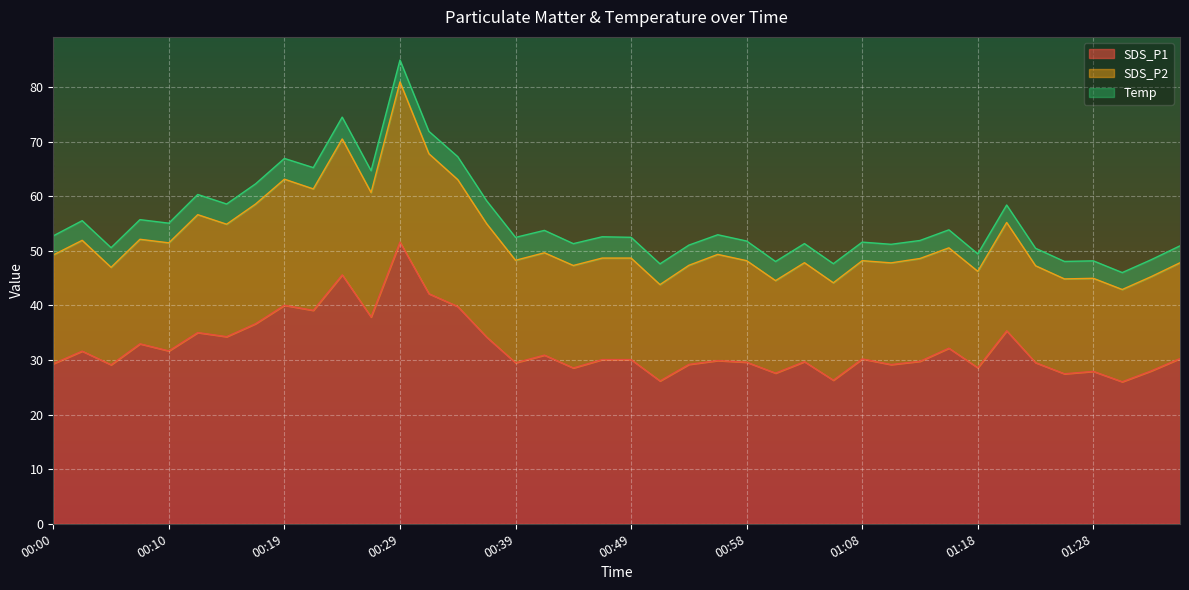

At which category is the sum across all series the highest?

00:29